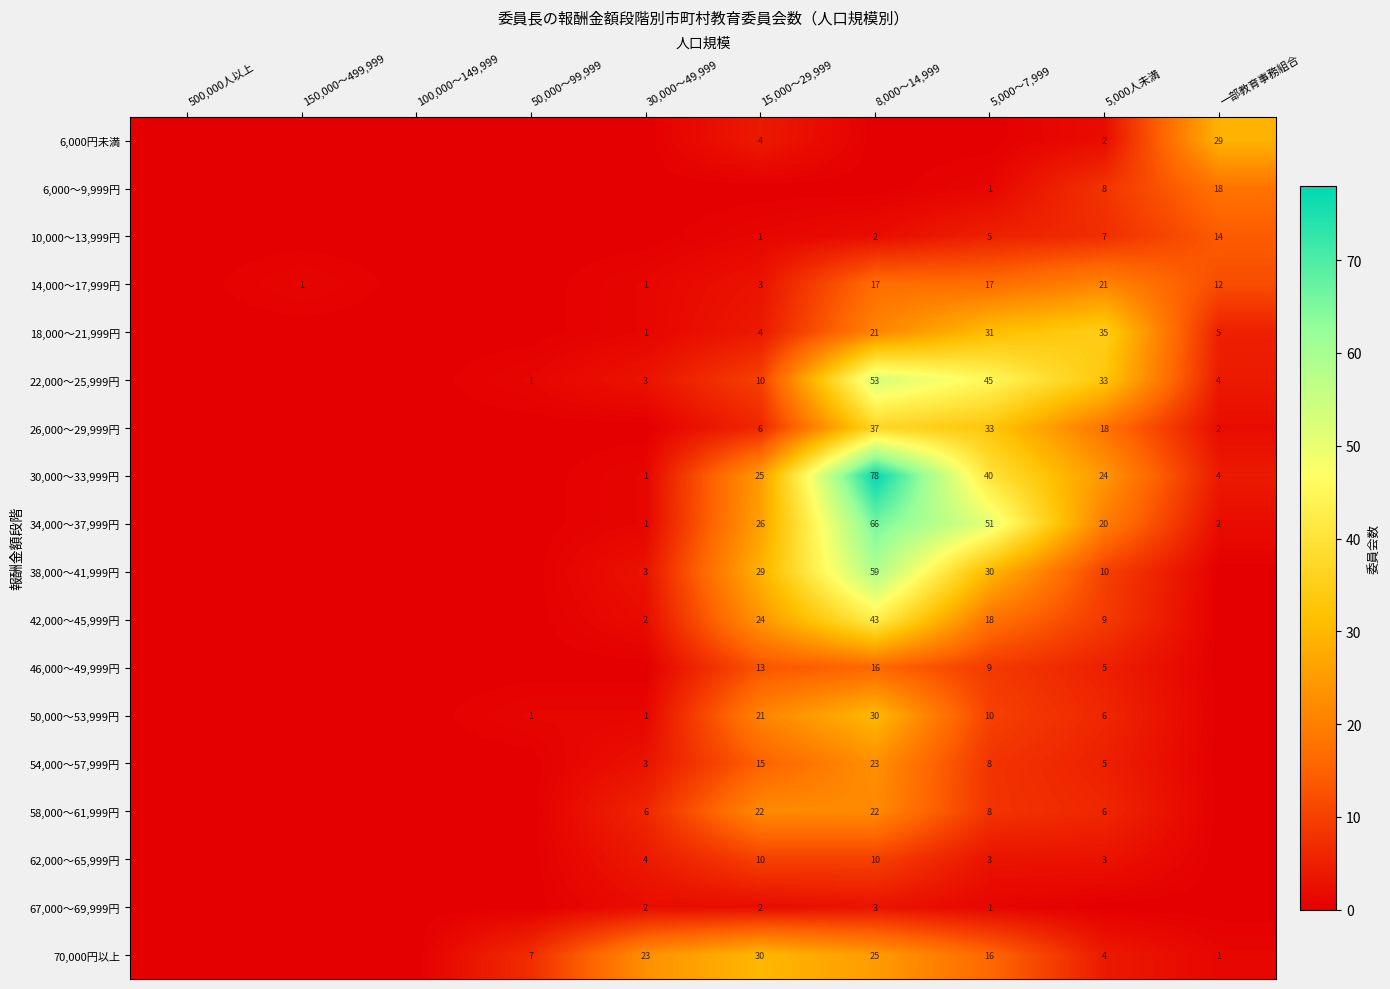

The 26,000～29,999円 series shows 3 at 一部教育事務組合. True or false?

False